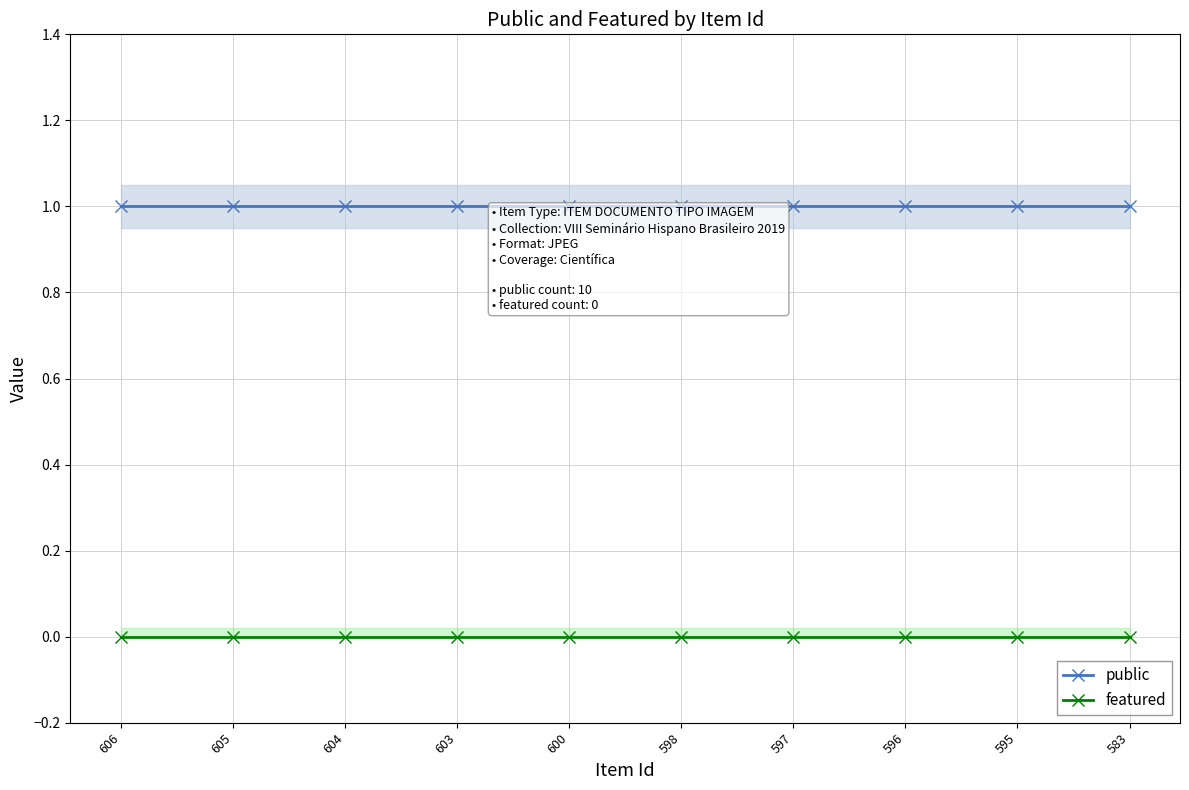

What is the difference between the highest and lowest values at 595?

1